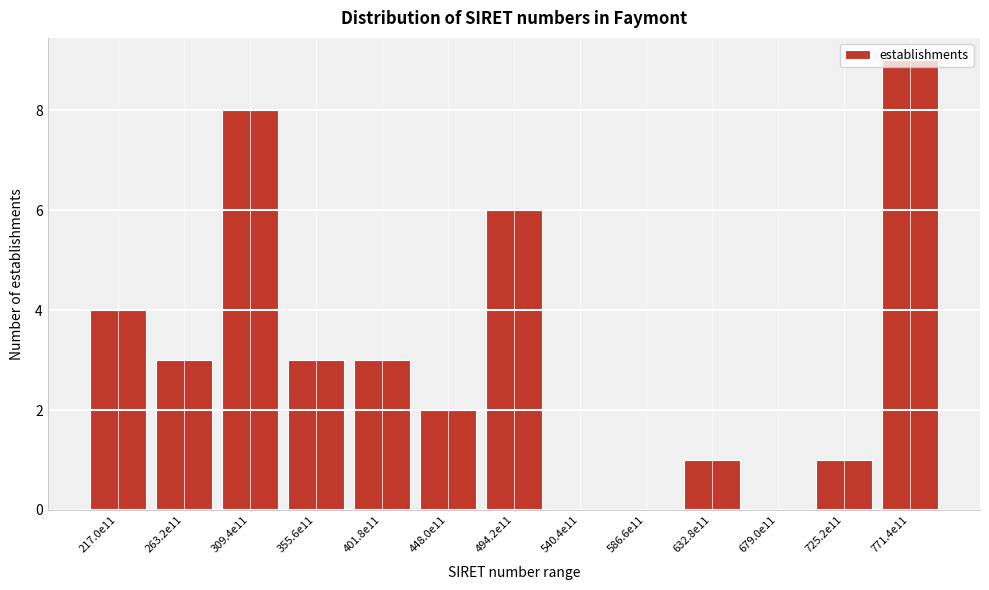

Which label corresponds to the largest value in the chart?

771.4e11